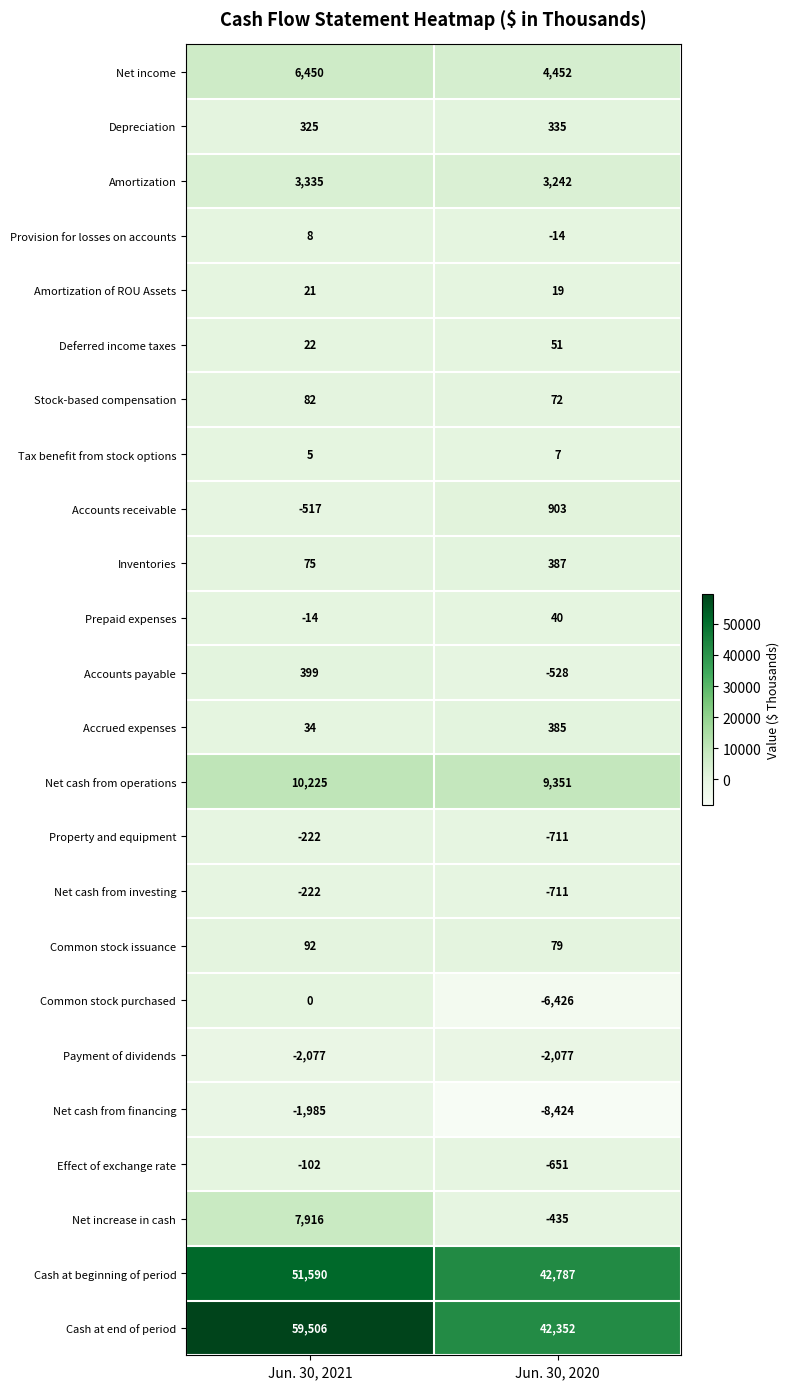

What is the smallest value displayed?

-8424